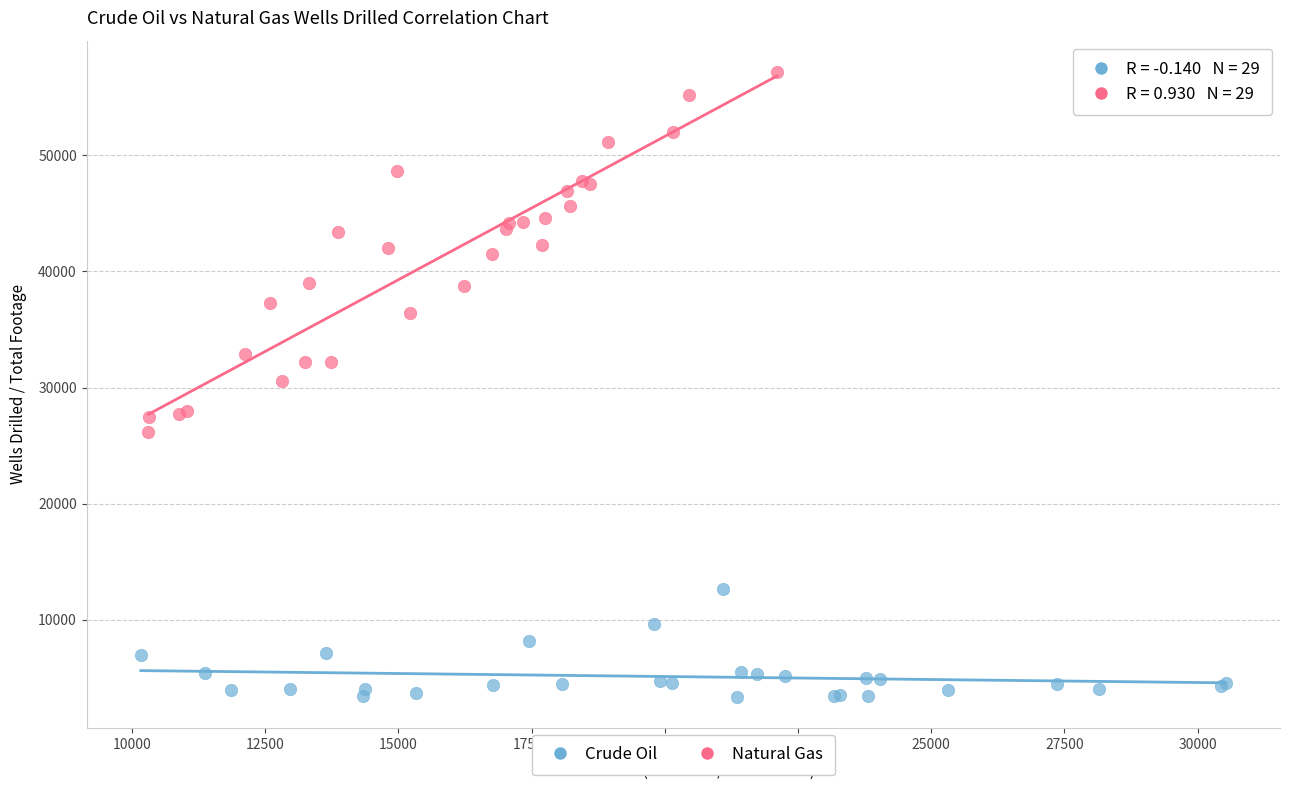

Which series has the widest spread of Y values?

Natural Gas